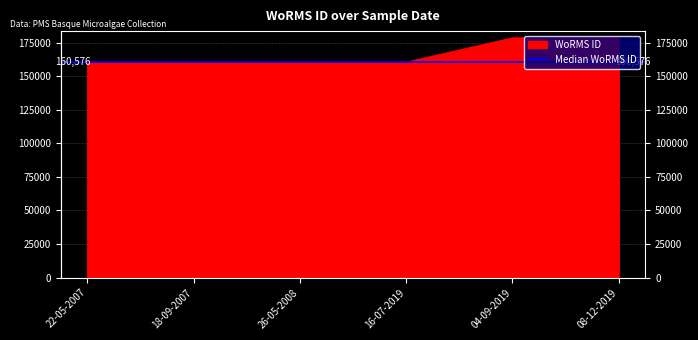

The value at 18-09-2007 is 160576. True or false?

True